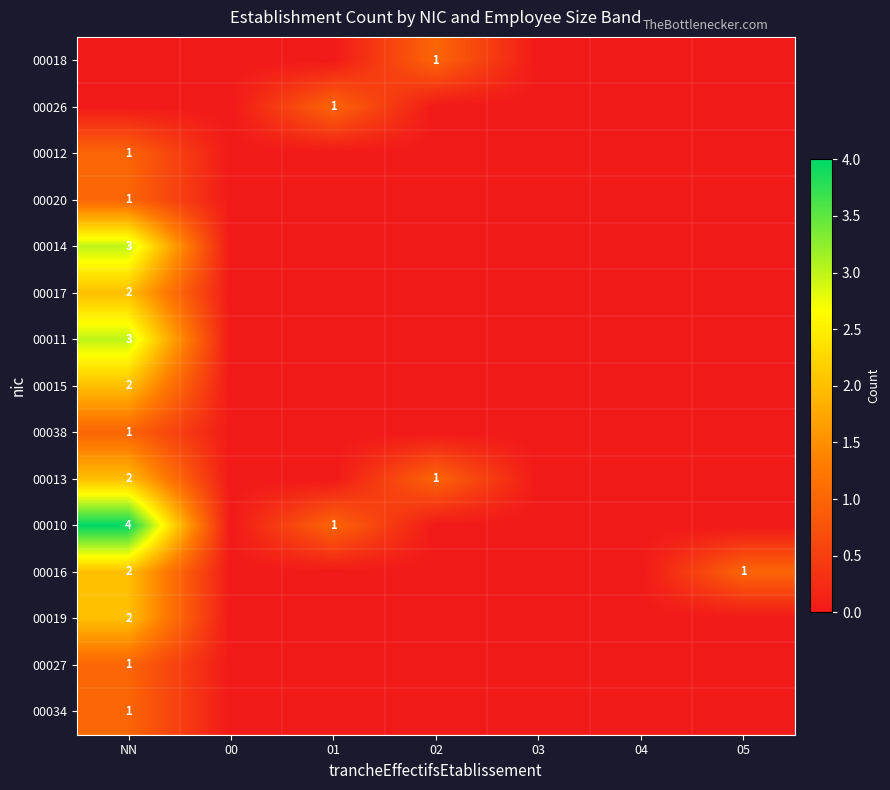

Count the number of data series in this chart.

15